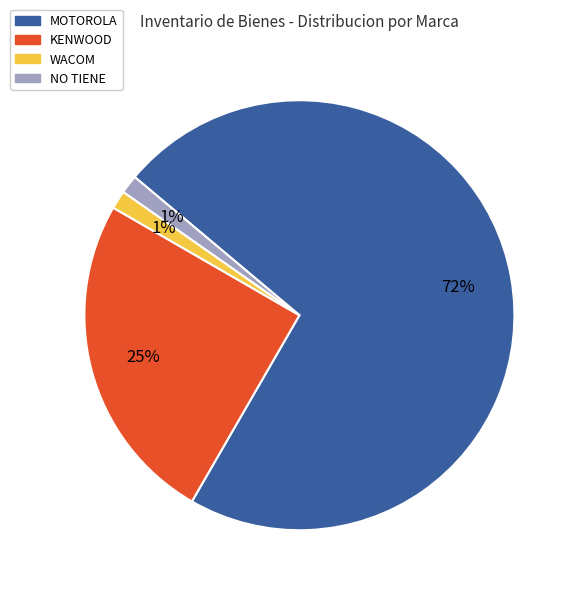

Count the number of slices in the pie.

4